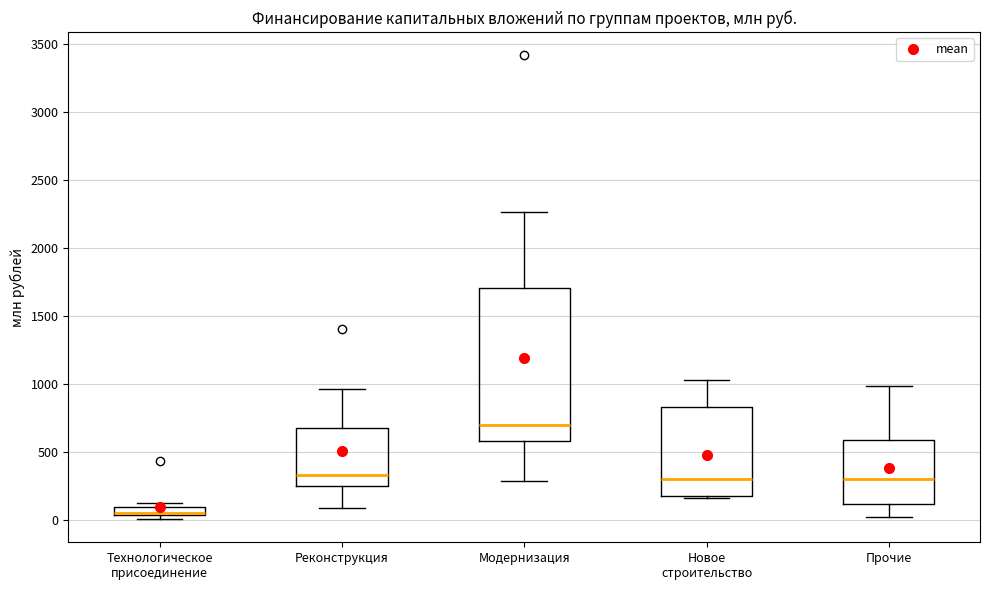

Where does the median line of the box for Реконструкция sit on the y-axis? The values are not printed on the chart, so give them approximately, as read against the axis.

350